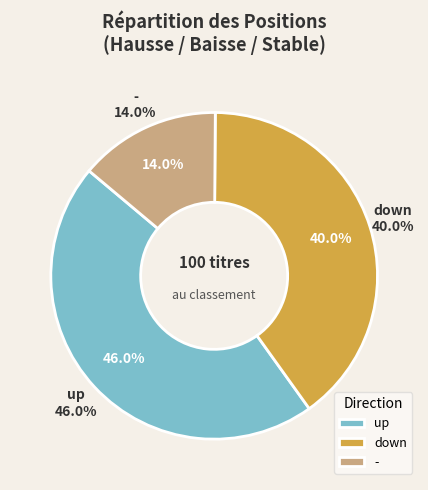

Is it true that up is 46% of the pie?

True